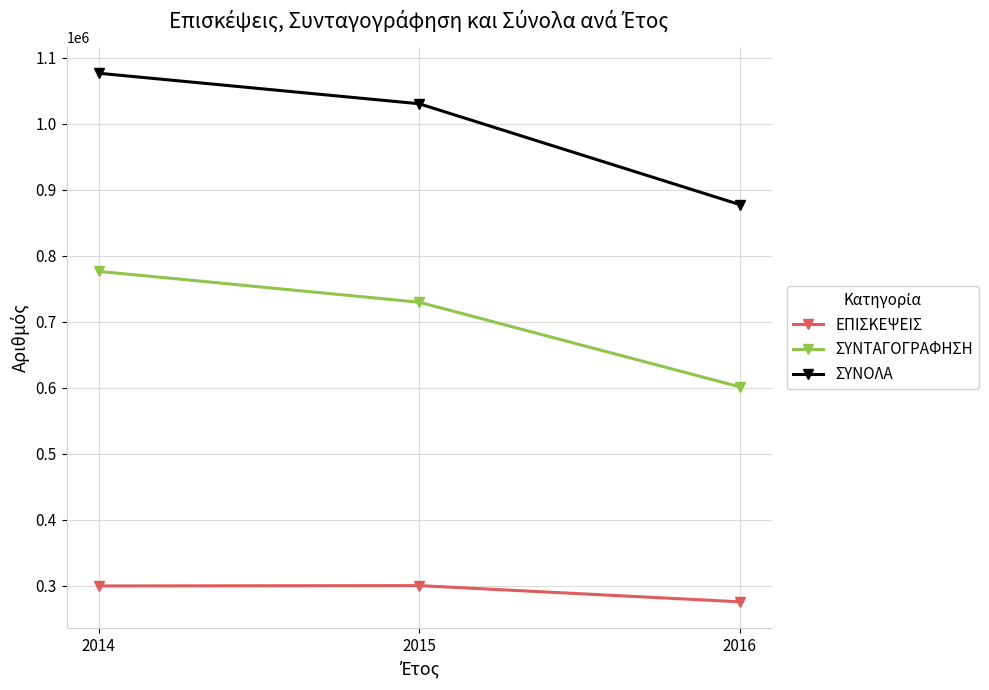

Where does the ΣΥΝΤΑΓΟΓΡΑΦΗΣΗ series first go above 729695?

2014